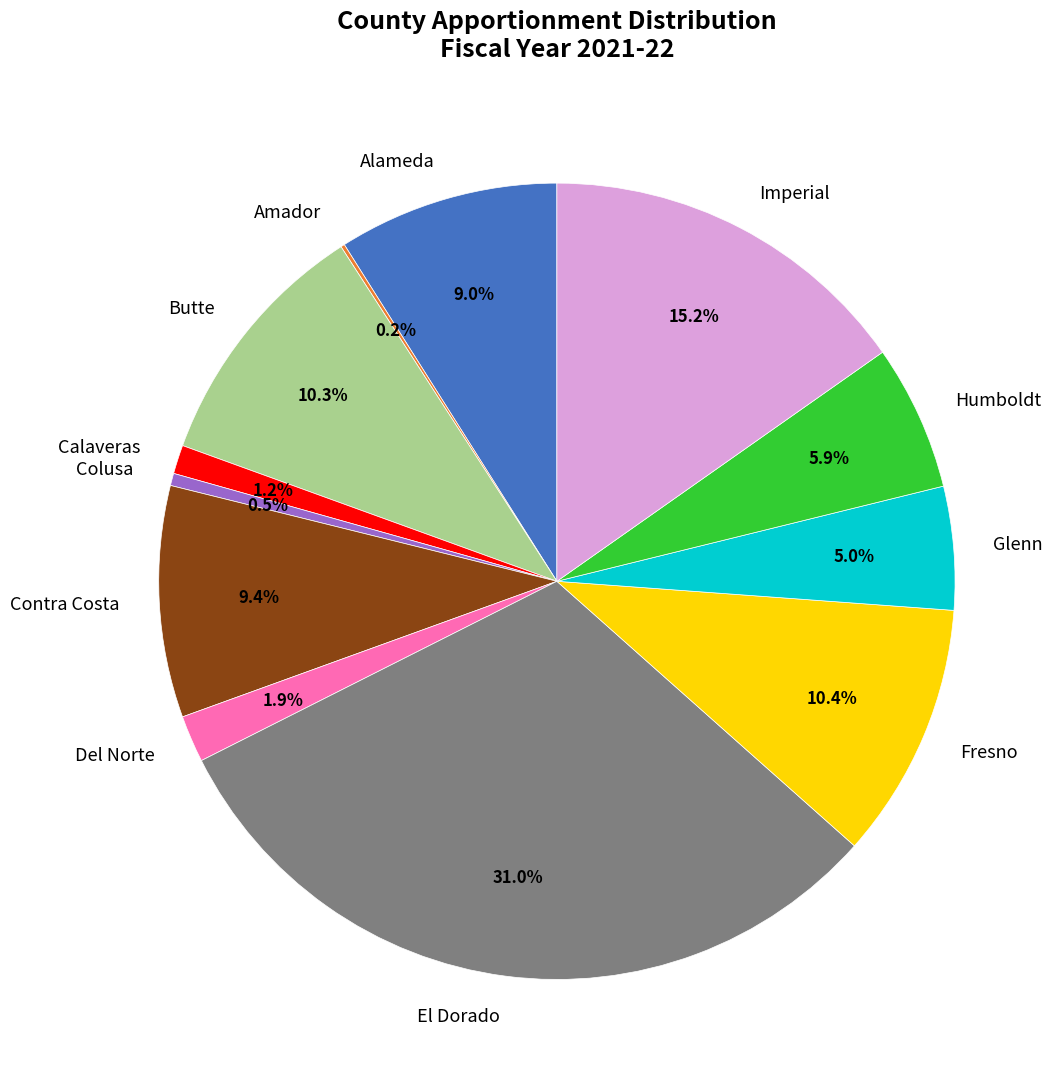

To the nearest percent, what is the average slice percentage?

8%